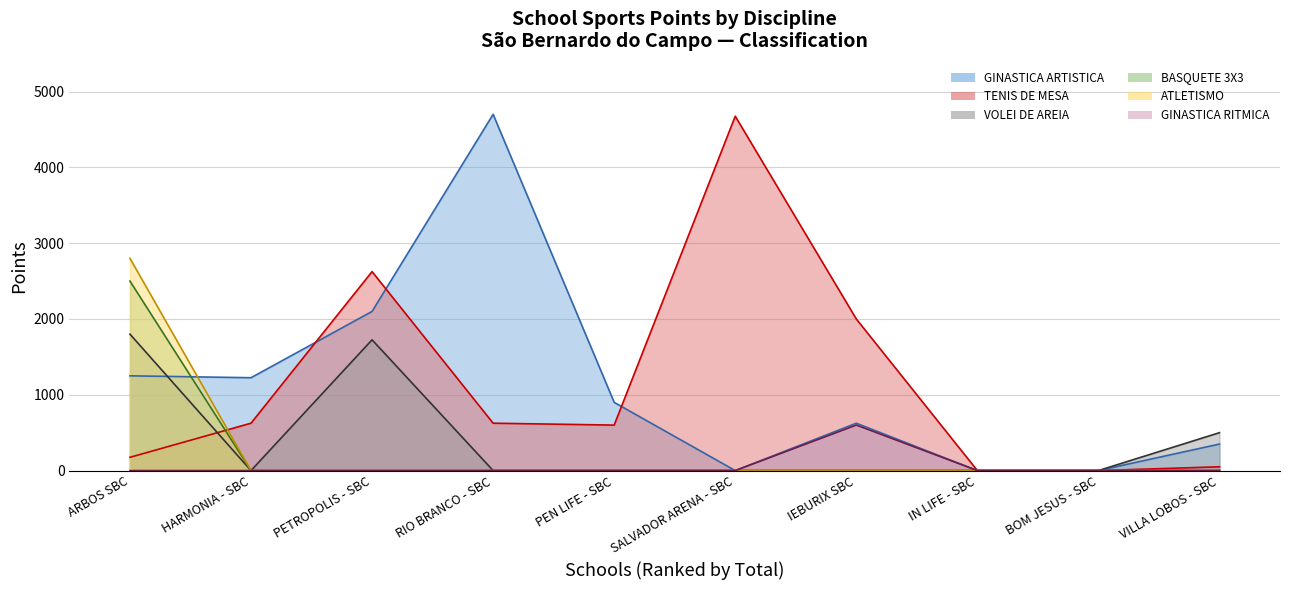

Does the chart have visible grid lines?

Yes